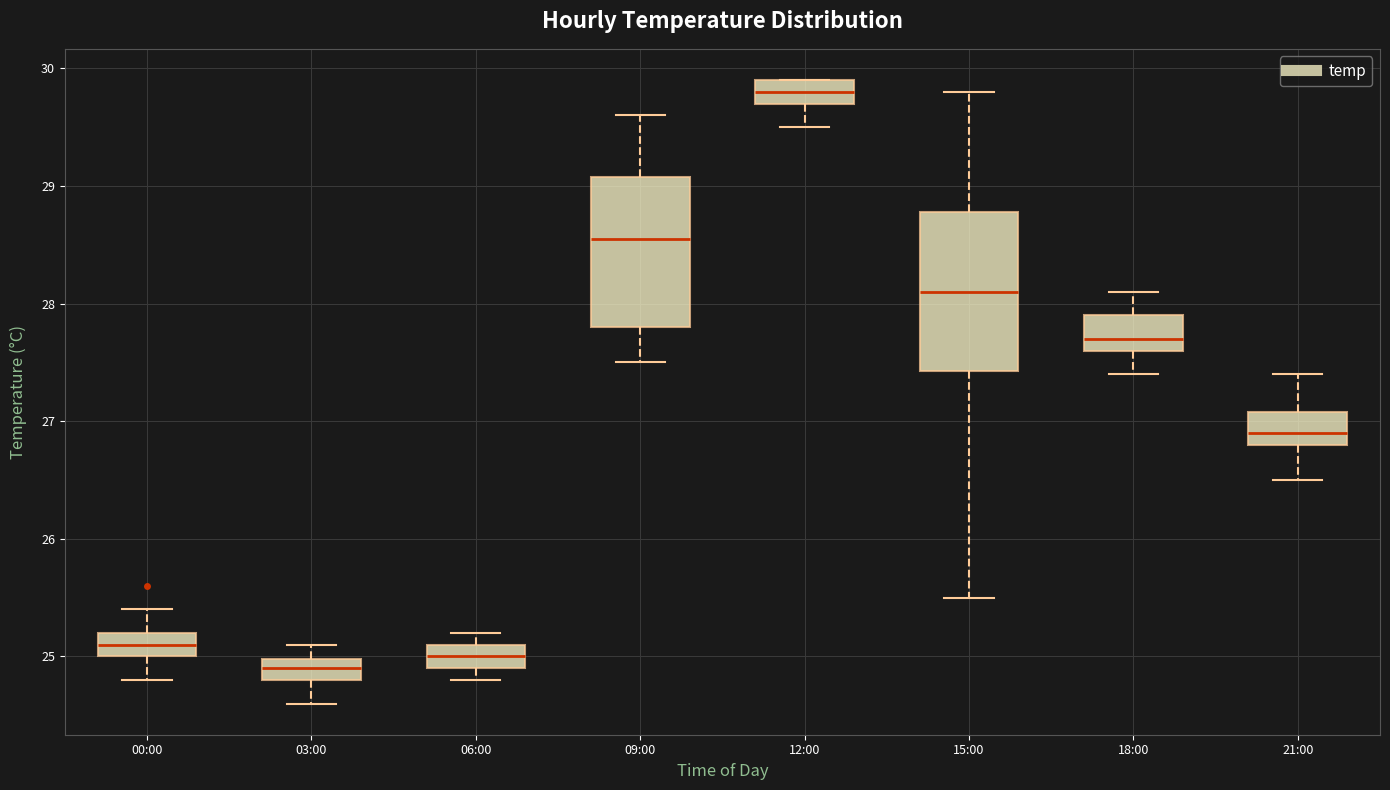

Where is the lower edge of the box for 00:00 on the y-axis? The values are not printed on the chart, so give them approximately, as read against the axis.

25.0